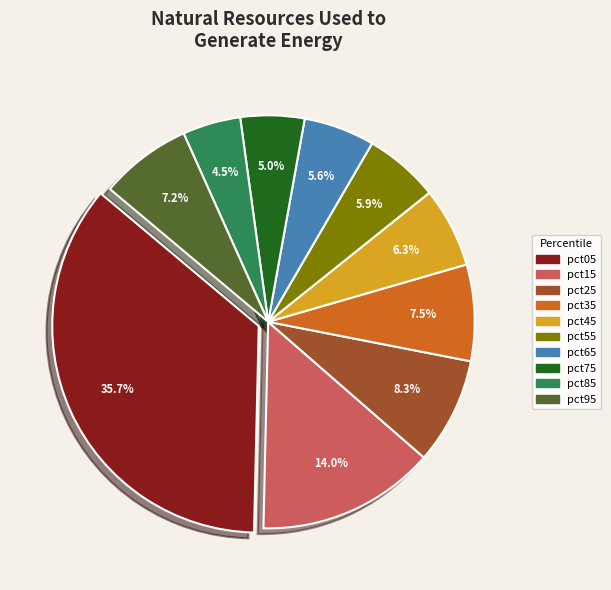

How many slices are in this pie chart?

10